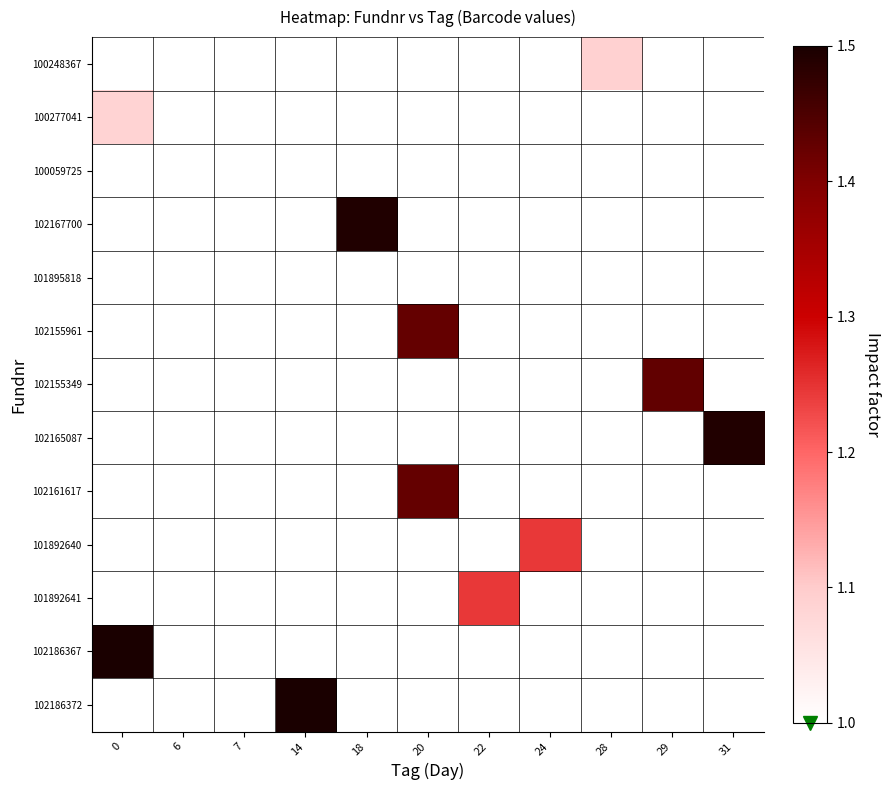

How many distinct data groups are displayed?

13